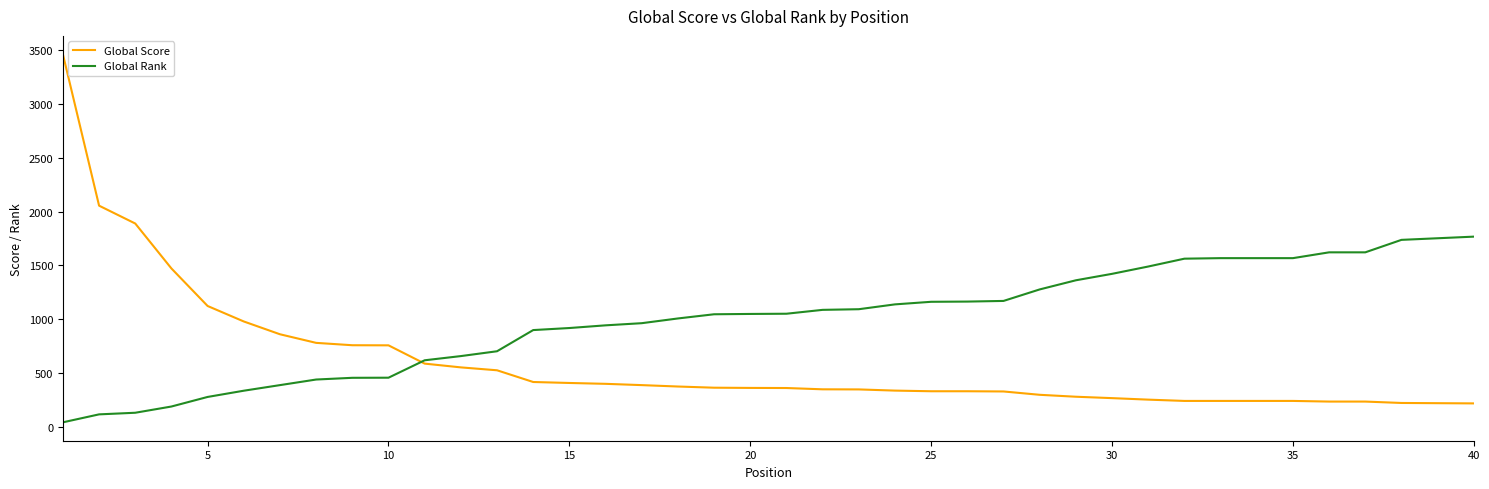

List the series in order of their peak value, highest first.

Global Score, Global Rank